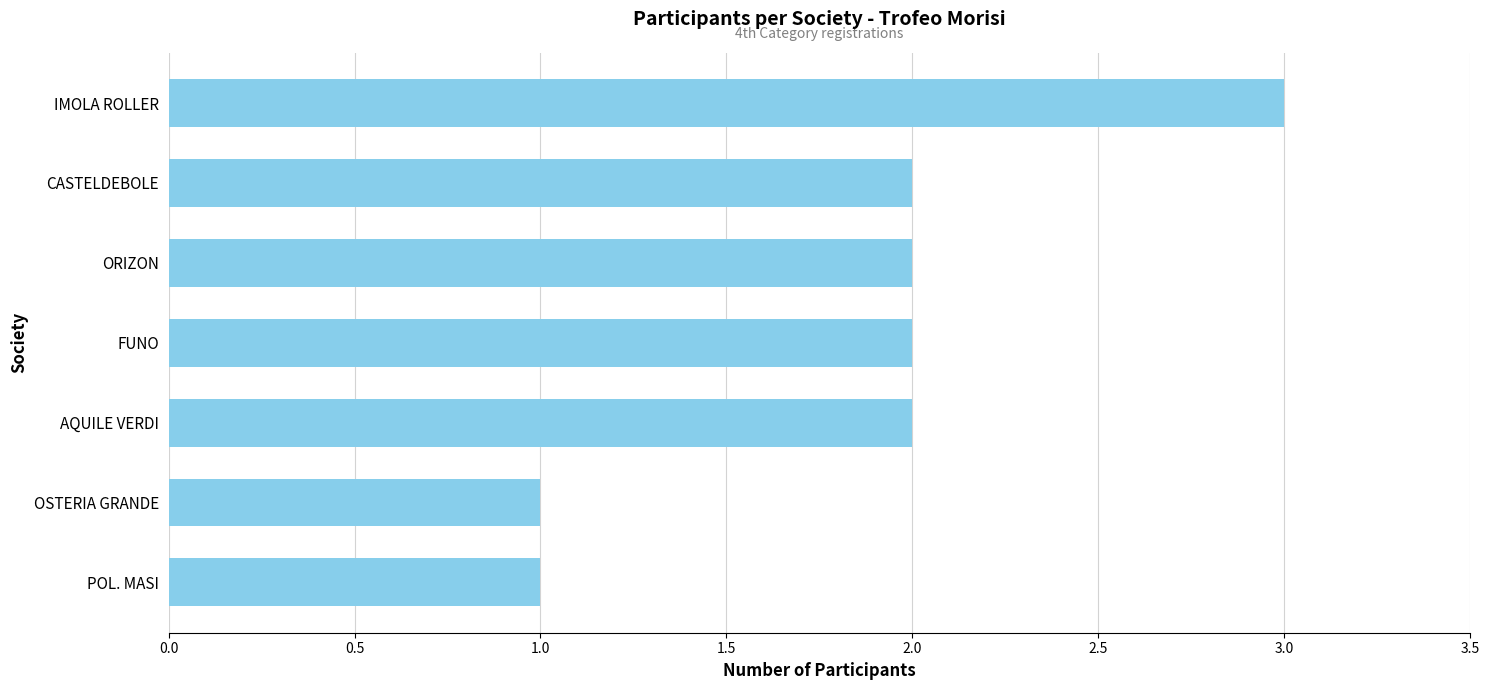

Which category has the highest value across all series?

IMOLA ROLLER